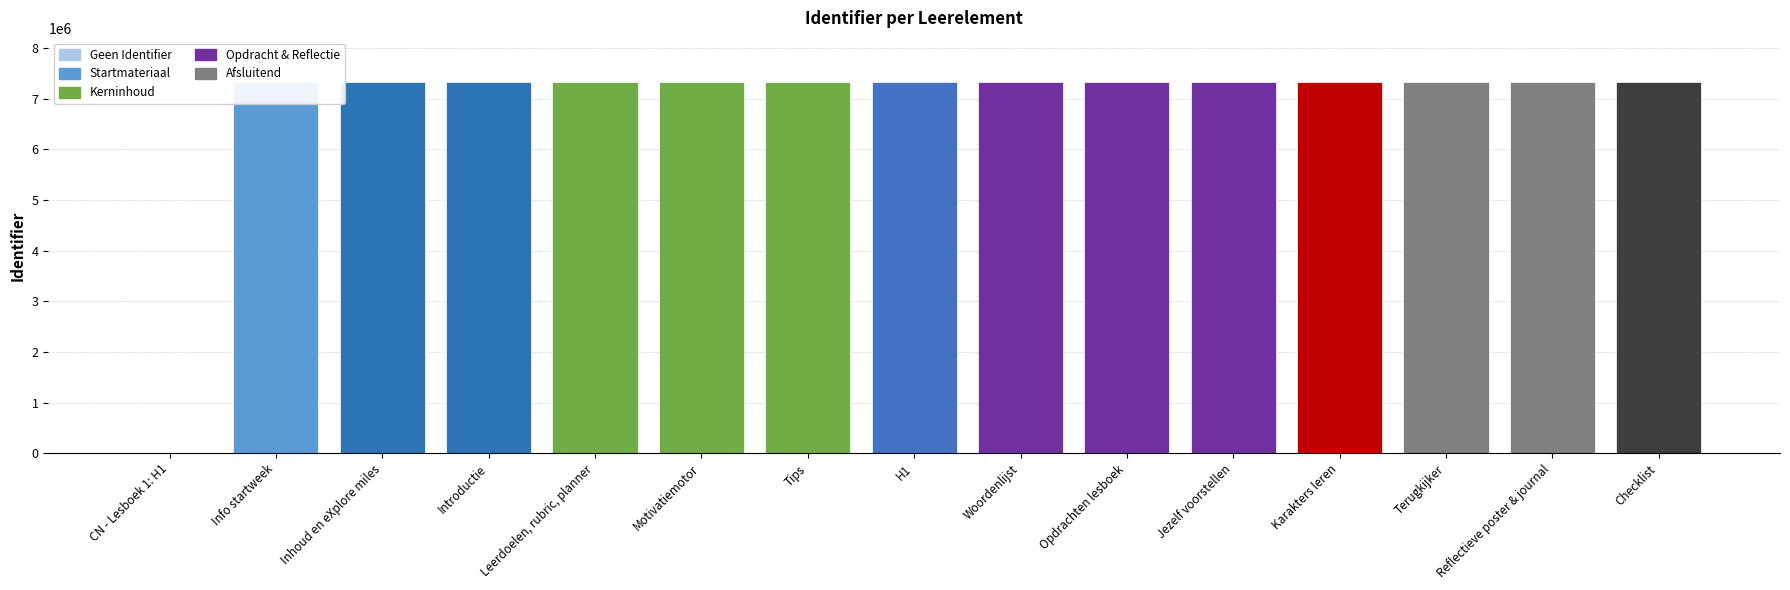

Is it true that the value at Terugkijker is 9856372?

False